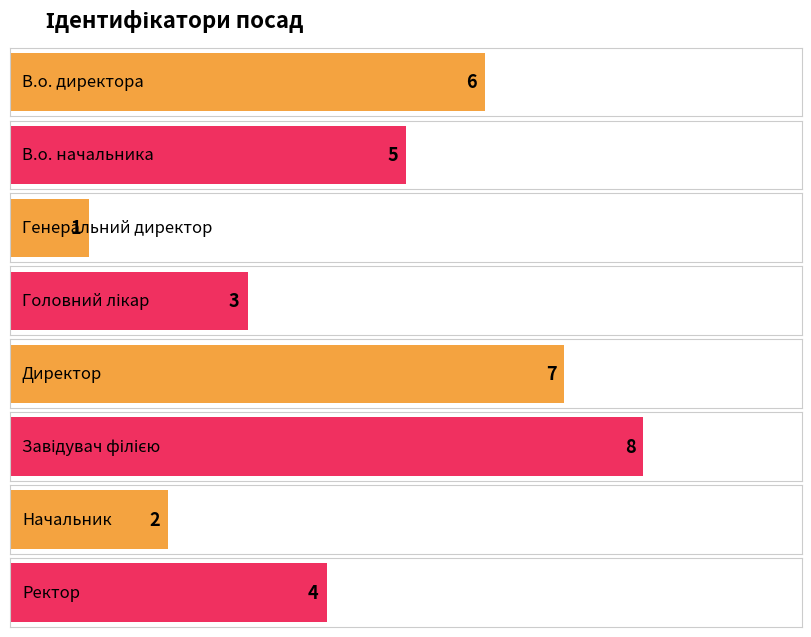

Where does the data first go above 5?

В.о. директора